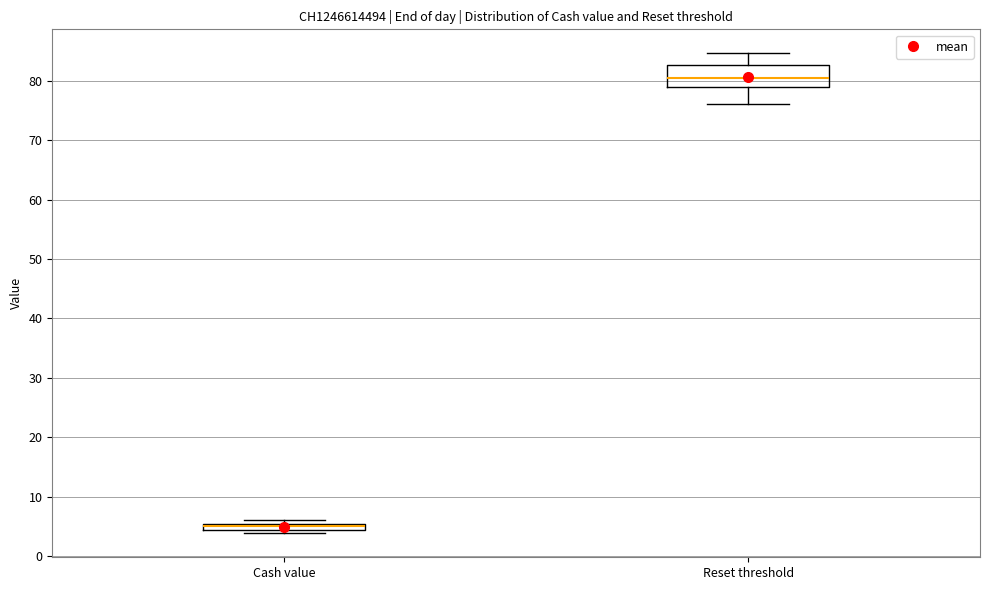

Where is the upper edge of the box for Cash value on the y-axis? The values are not printed on the chart, so give them approximately, as read against the axis.

5